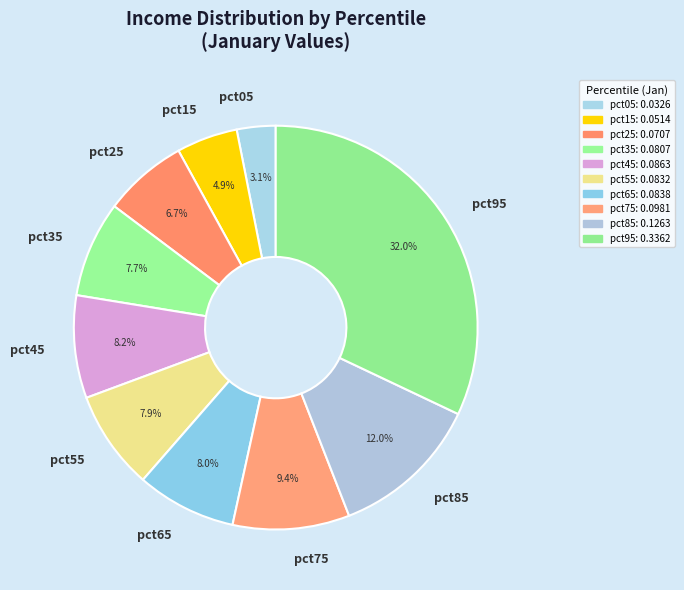

To the nearest percent, what percentage of the pie is pct85?

12%